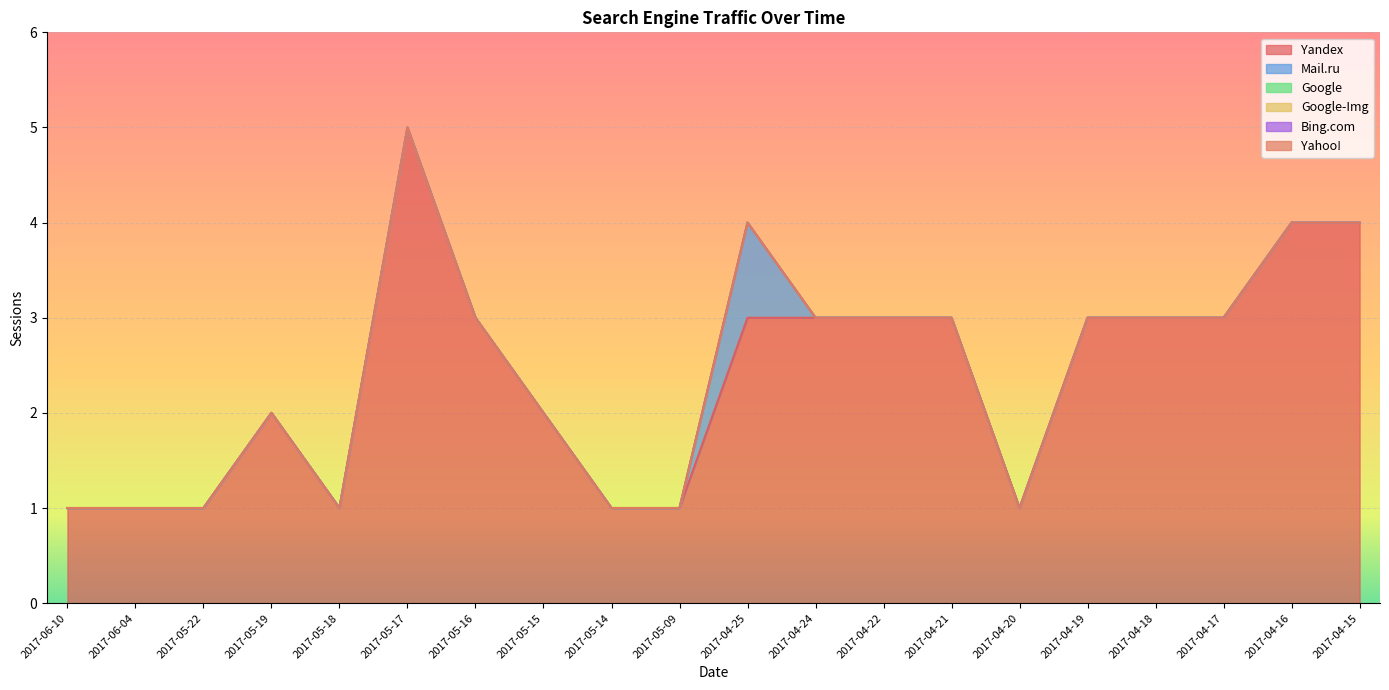

The Yandex series shows 3 at 2017-04-21. True or false?

True